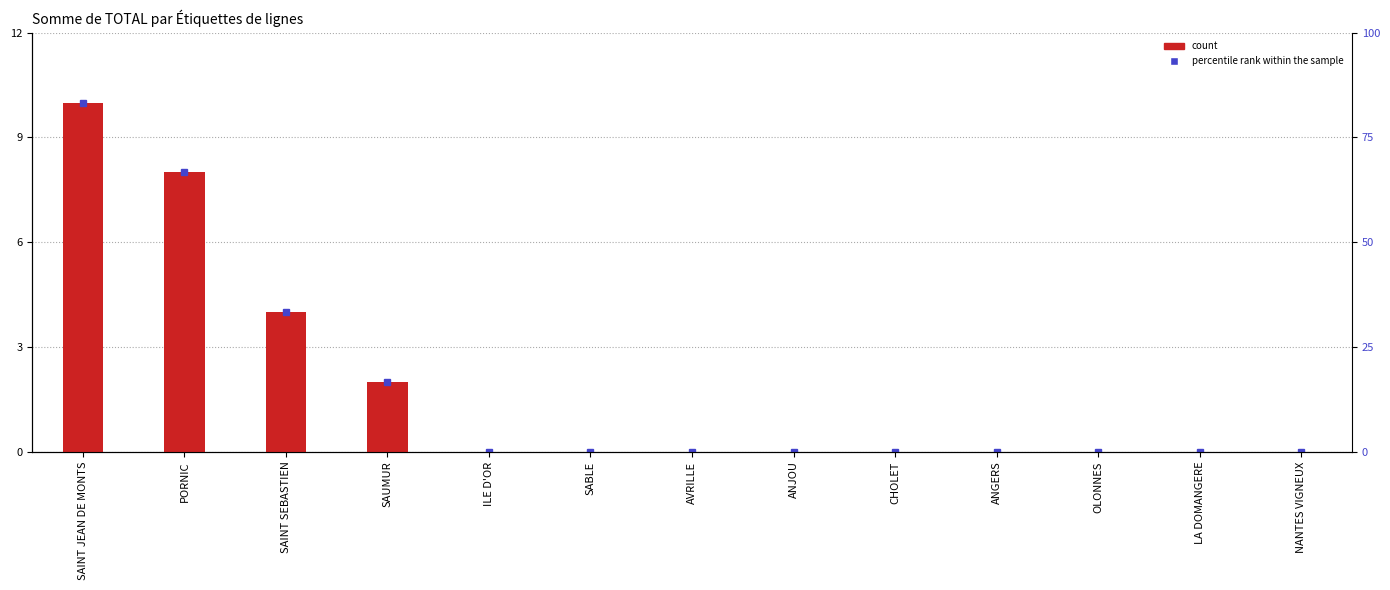

How many values are above zero?

4